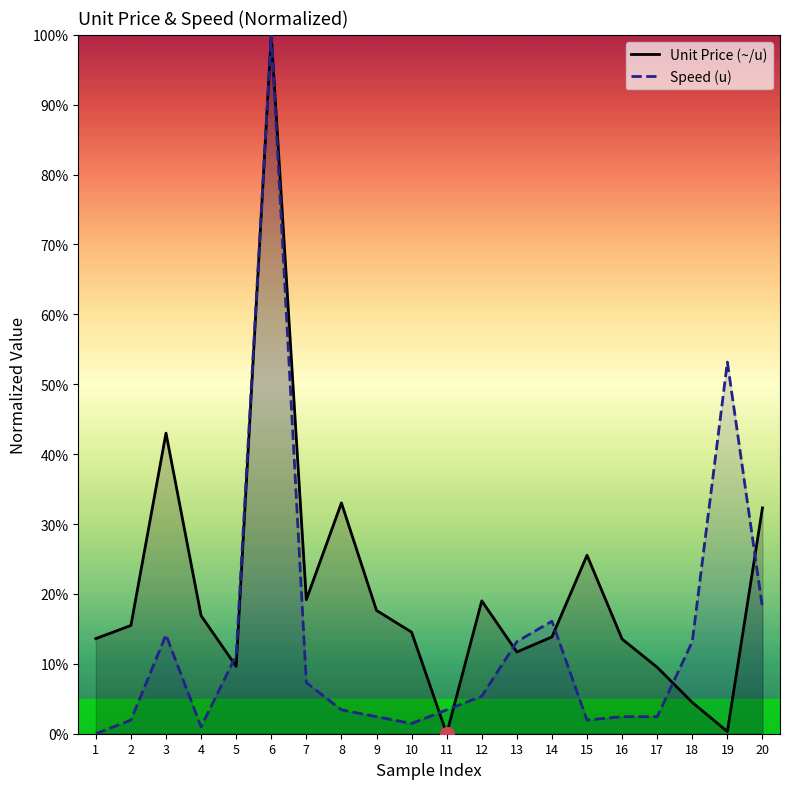

Read the Speed (u) value at 17.

2.4